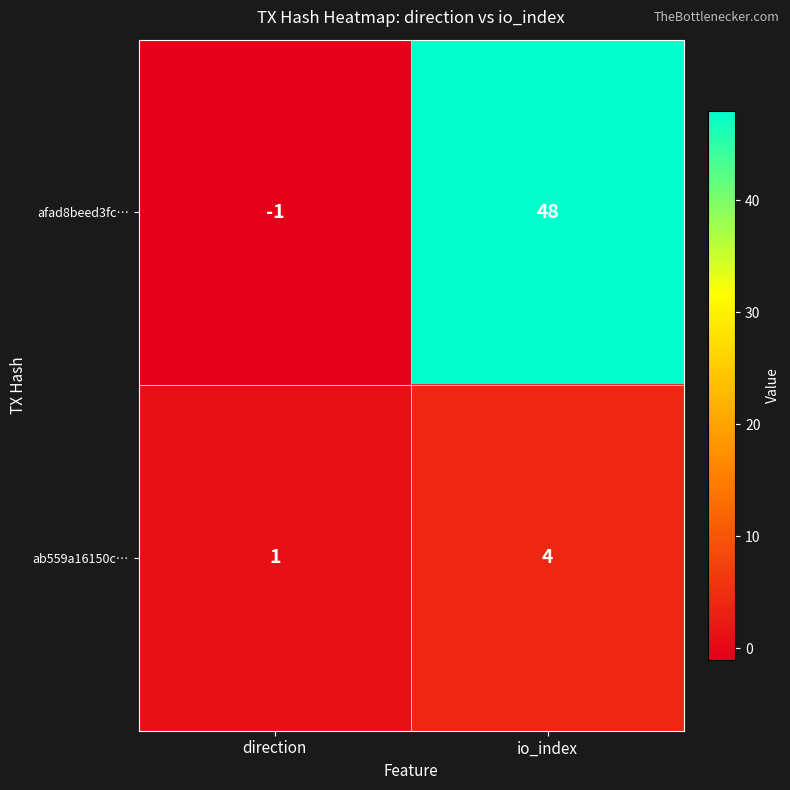

Which series changed the most between direction and io_index?

afad8beed3fc…